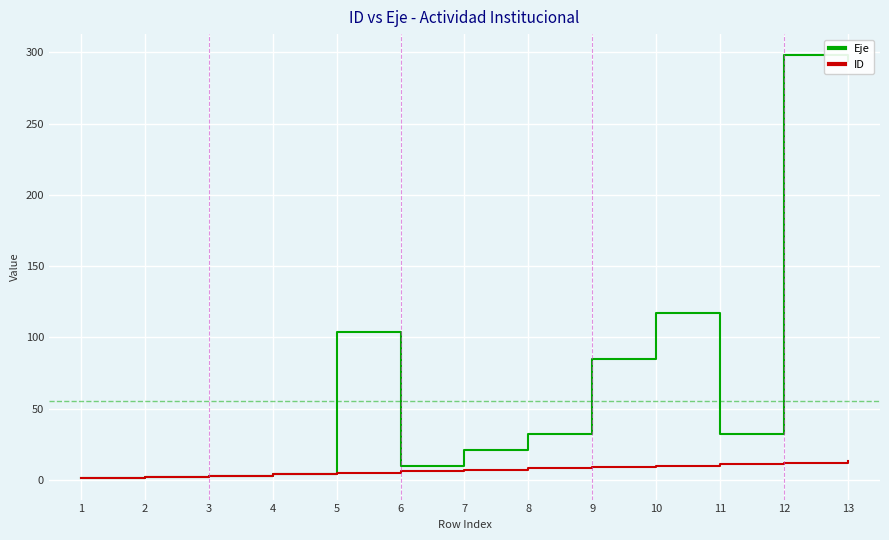

Which series has the largest total across all categories?

Eje